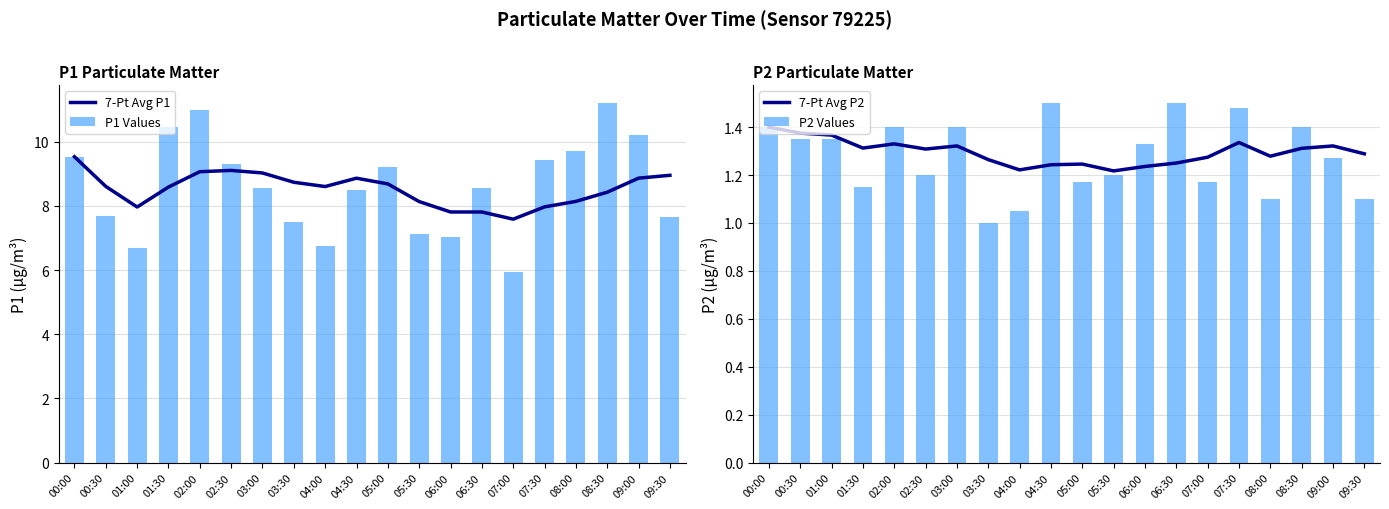

Reading right to left, list all the values displayed in this chart.

7-Pt Avg P1: 9.0	8.9	8.4	8.1	8.0	7.6	7.8	7.8	8.1	8.7	8.9	8.6	8.7	9.0	9.1	9.1	8.6	8.0	8.6	9.5
P1 Values: 7.7	10.2	11.2	9.7	9.4	5.9	8.6	7.0	7.1	9.2	8.5	6.8	7.5	8.6	9.3	11.0	10.4	6.7	7.7	9.5
7-Pt Avg P2: 1.3	1.3	1.3	1.3	1.3	1.3	1.2	1.2	1.2	1.2	1.2	1.2	1.3	1.3	1.3	1.3	1.3	1.4	1.4	1.4
P2 Values: 1.1	1.3	1.4	1.1	1.5	1.2	1.5	1.3	1.2	1.2	1.5	1.1	1.0	1.4	1.2	1.4	1.1	1.4	1.4	1.4